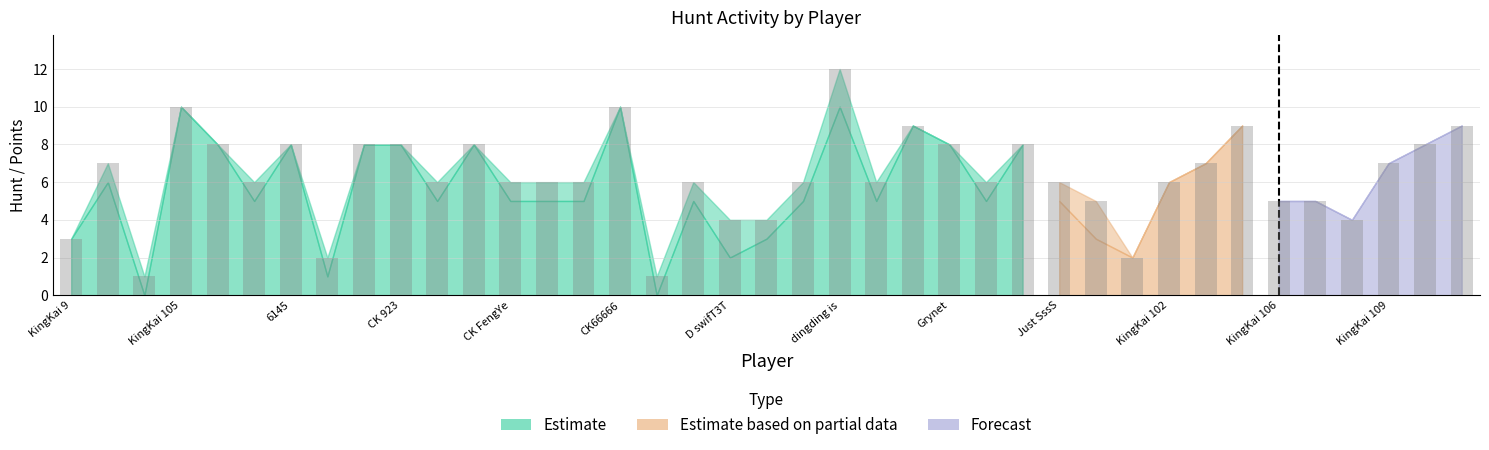

Are the bars horizontal?

No